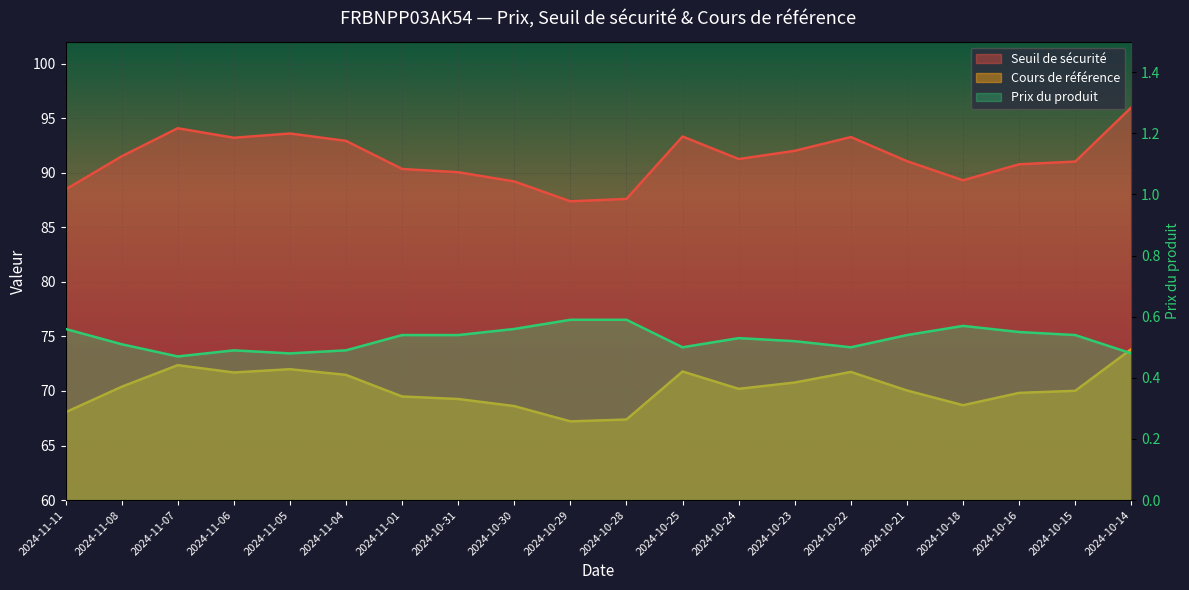

The value of Seuil de sécurité at 2024-10-21 is 136.2. True or false?

False